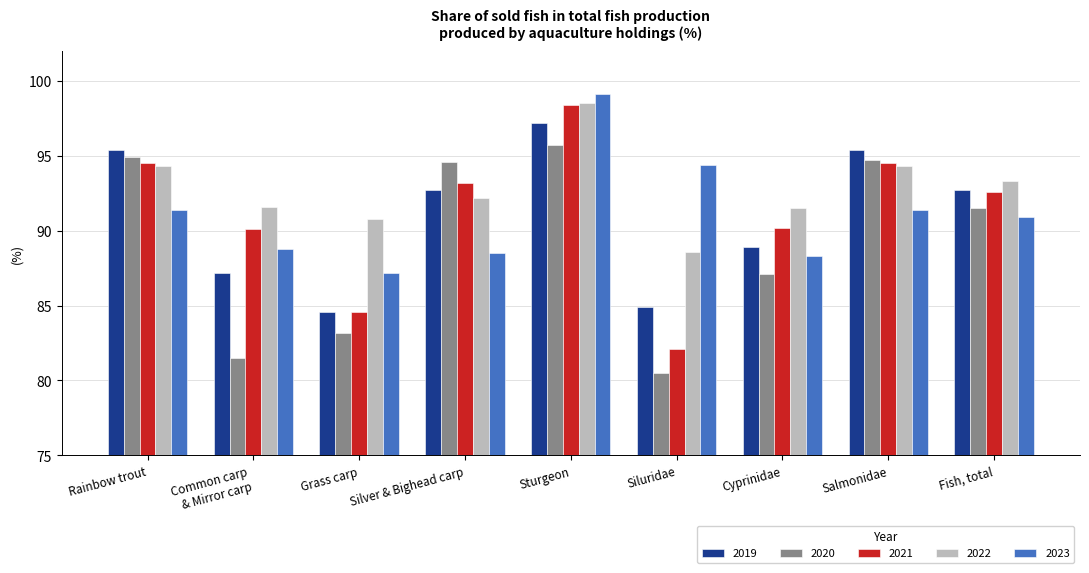

What is the sum of the 2019 values at Fish, total and Silver & Bighead carp?

185.4